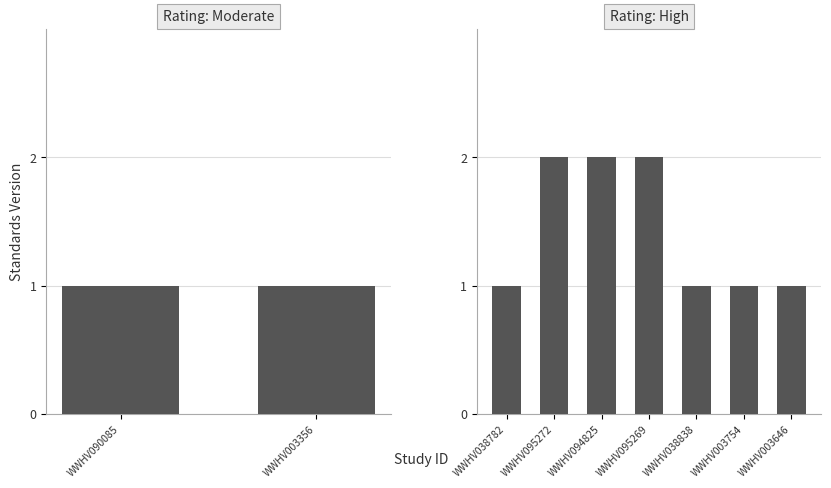

What is the maximum value shown in the chart?

2